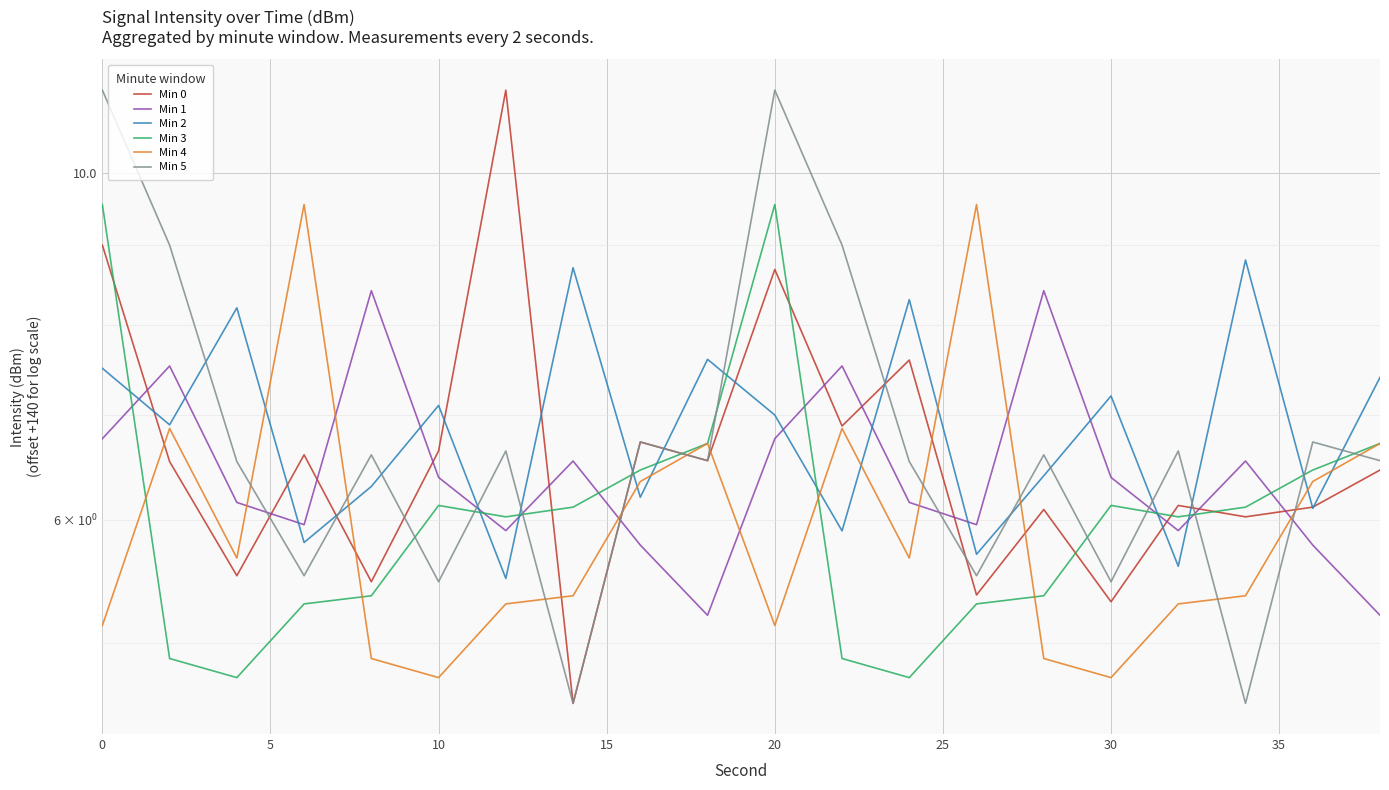

How many data points in Min 0 are less than 6?

5